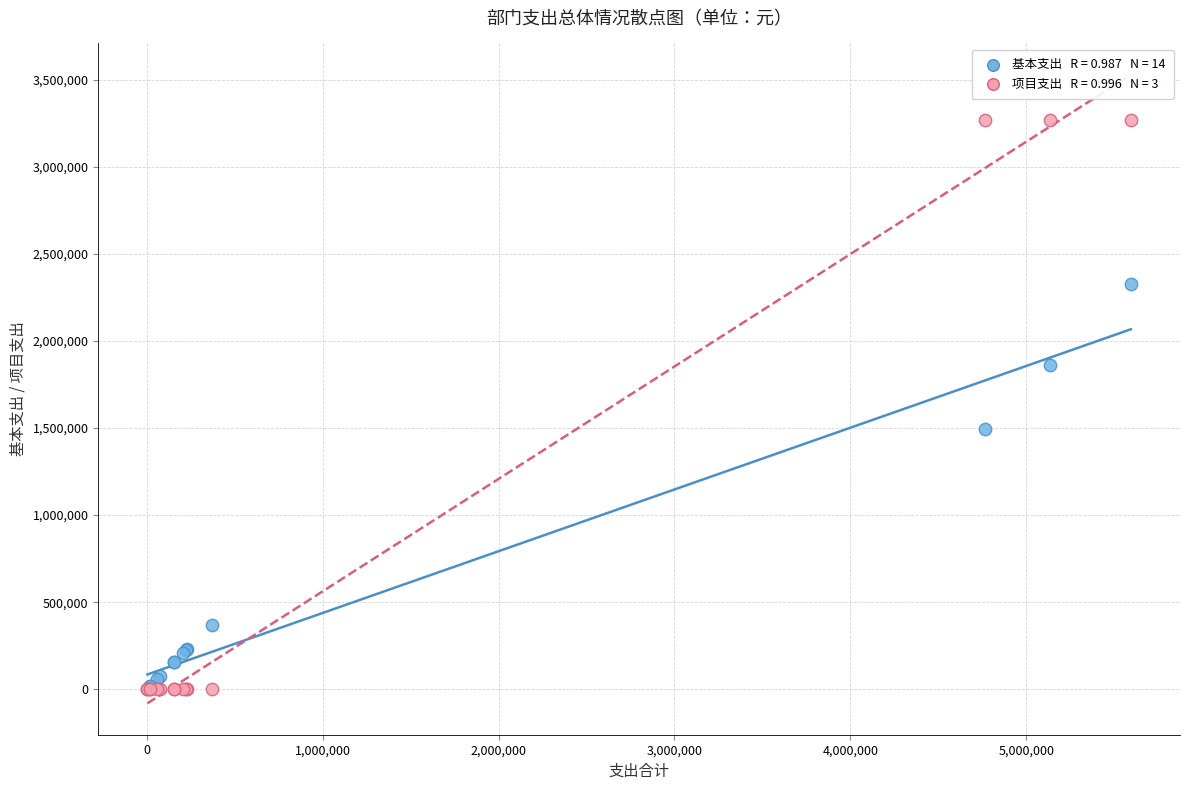

Across all series, what Y value is closest to 1635000?

1493686.0